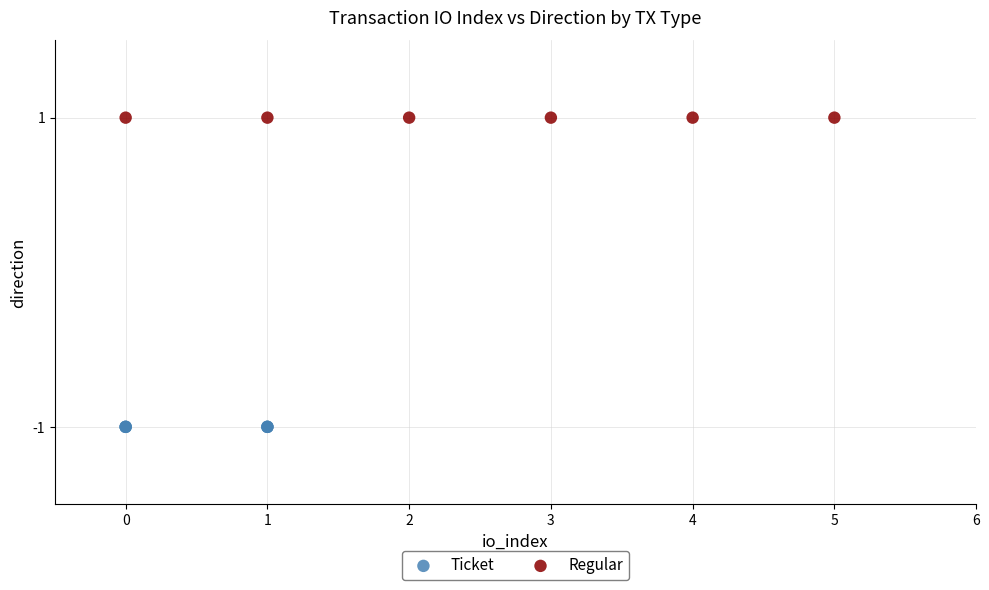

Which series reaches the maximum Y coordinate?

Regular